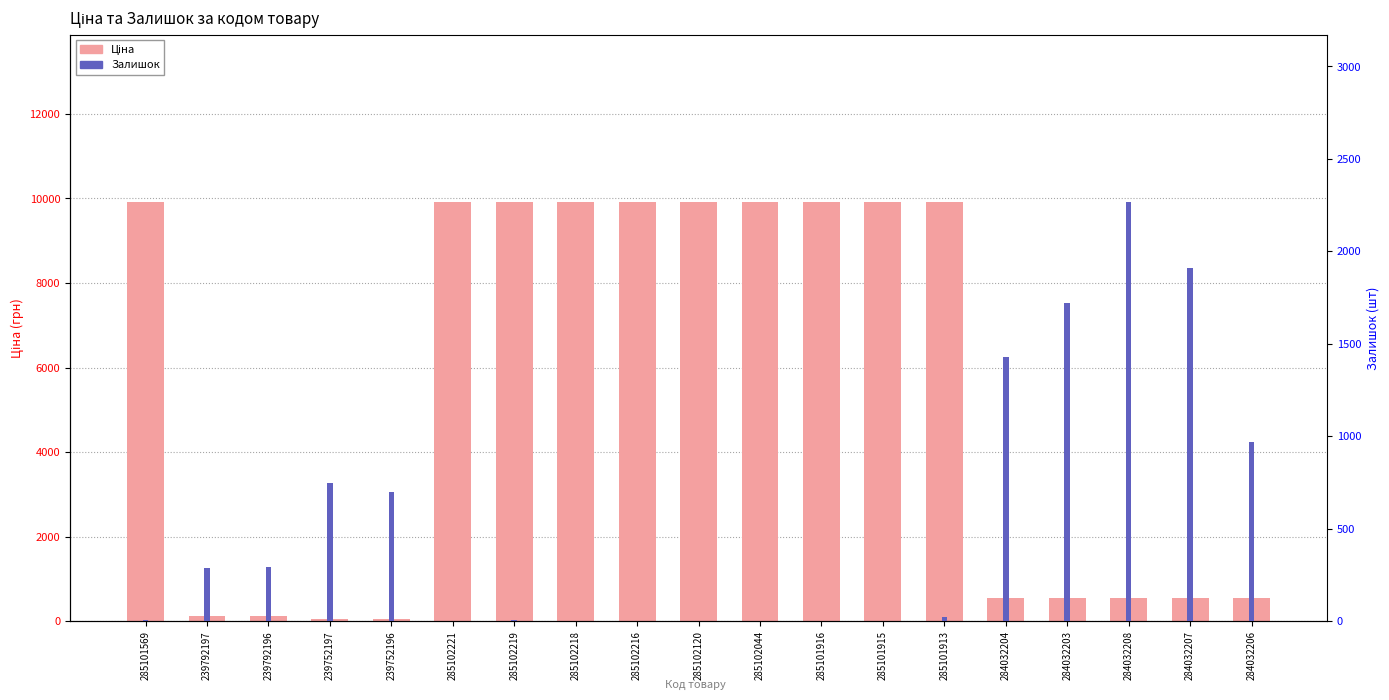

Which series has the largest range (max minus min)?

Ціна